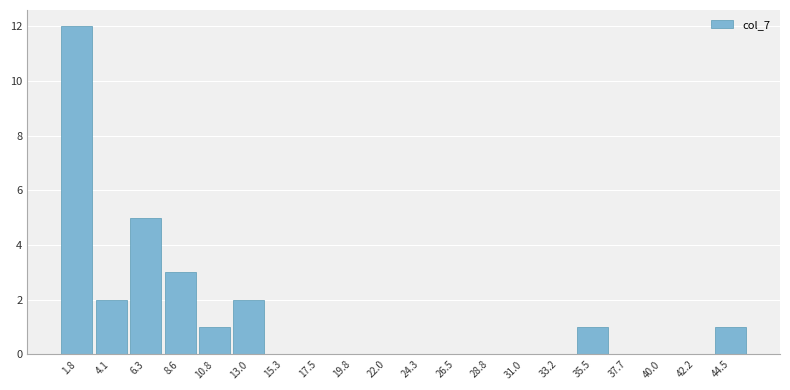

Reading left to right, transcribe this chart: for each bar, give the range it covers on the x-axis and its height. Neither the bar edges nor the heights are printed on the chart, so give them approximately, as read against the axes.

0.5 to 3.0: 12
3.0 to 5.0: 2
5.0 to 7.5: 5
7.5 to 9.5: 3
9.5 to 12.0: 1
12.0 to 14.0: 2
14.0 to 16.5: 0
16.5 to 18.5: 0
18.5 to 21.0: 0
21.0 to 23.0: 0
23.0 to 25.5: 0
25.5 to 27.5: 0
27.5 to 30.0: 0
30.0 to 32.0: 0
32.0 to 34.5: 0
34.5 to 36.5: 1
36.5 to 39.0: 0
39.0 to 41.0: 0
41.0 to 43.5: 0
43.5 to 45.5: 1